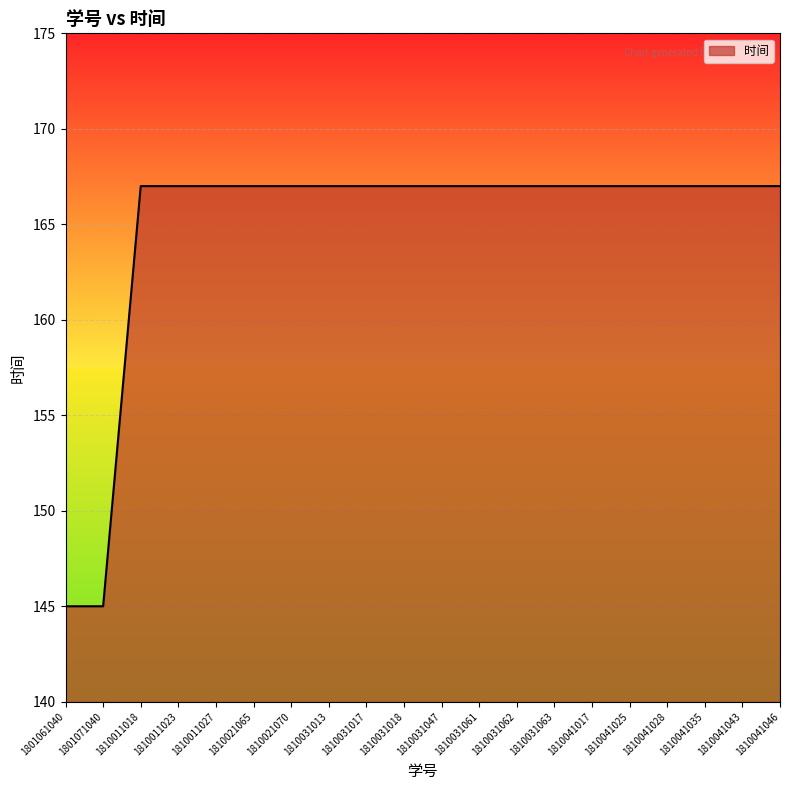

What is the difference between the maximum and minimum values?

22